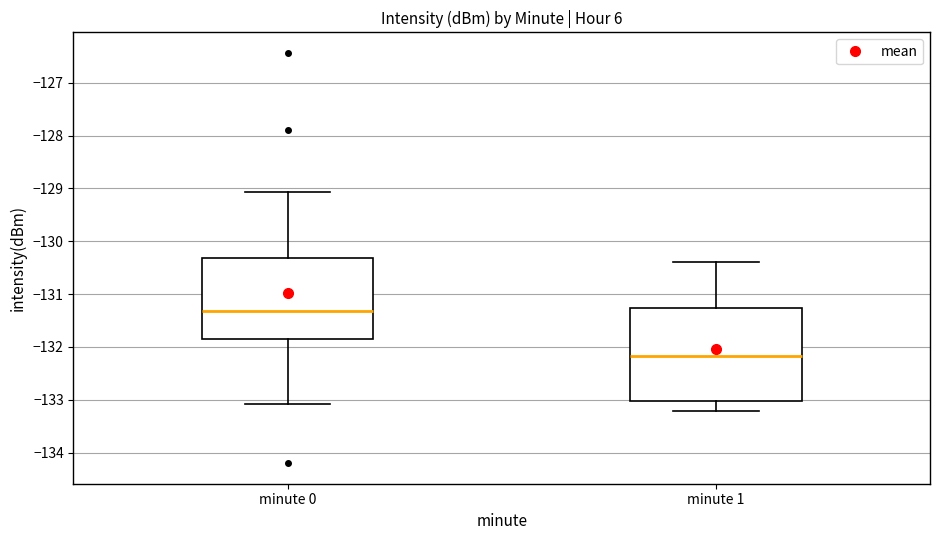

Reading left to right, read every box against the y-axis: the position of its median line, the range the box covers, and the ends of its whiskers. The values are not printed on the chart, so give them approximately, as read against the axis.

minute 0: median -131.3, box -131.8 to -130.3, whiskers -133.1 to -129.1
minute 1: median -132.2, box -133.0 to -131.3, whiskers -133.2 to -130.4